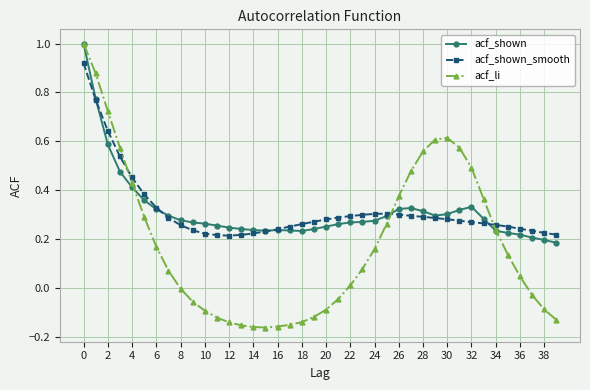

Which series has the largest range (max minus min)?

acf_li